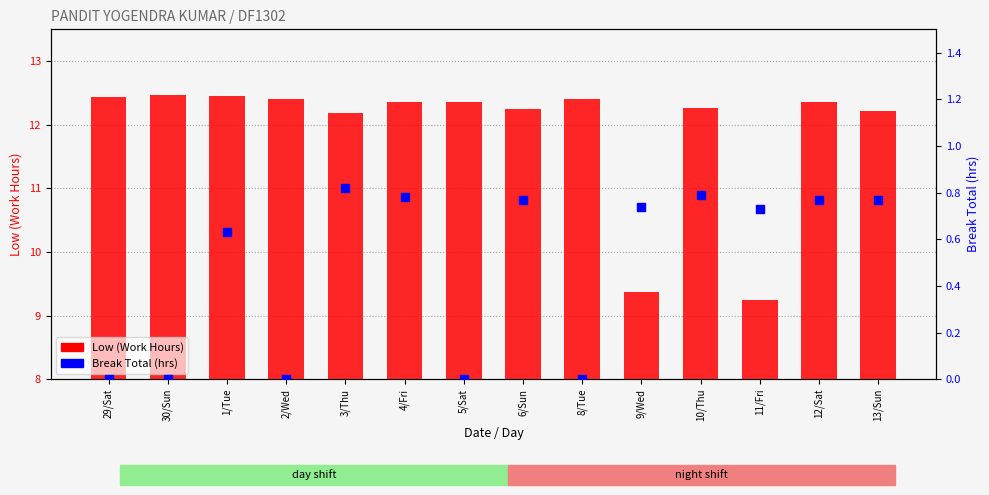

Which series has the largest total across all categories?

Low (Work Hours)